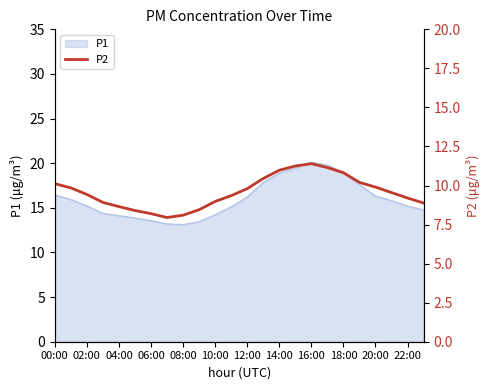

What is the label of the 22nd point from the left?

21